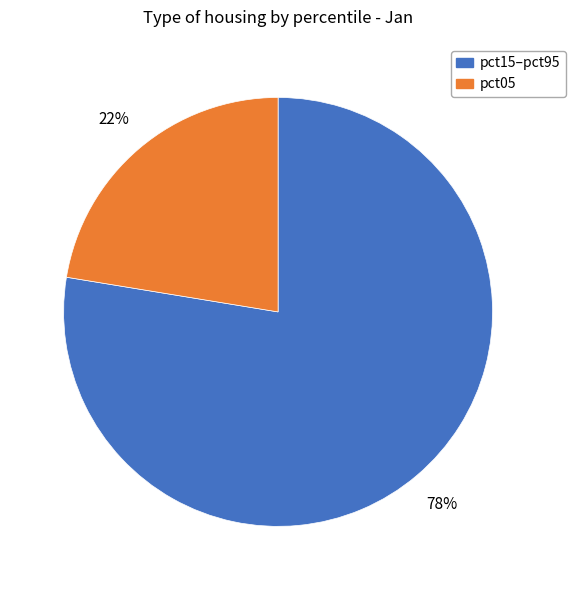

Is there a majority slice in this chart?

Yes